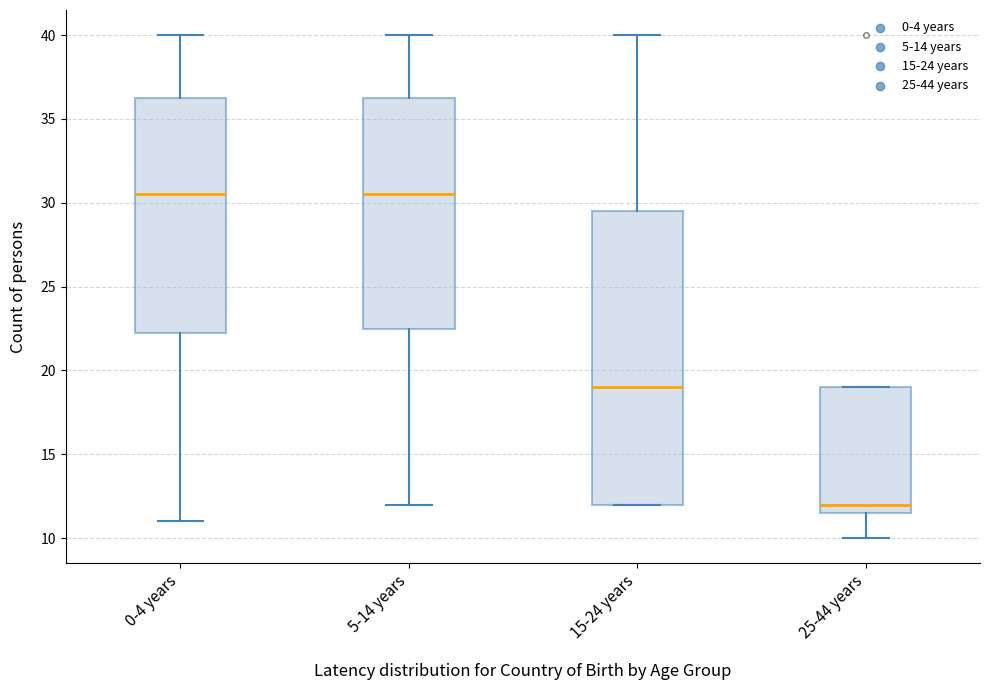

Reading left to right, transcribe this box plot: for each box, give where its median line is, the range the box spans, and where its two whiskers end, as read against the y-axis. The values are not printed on the chart, so give them approximately, as read against the axis.

0-4 years: median 30.5, box 22.5 to 36.5, whiskers 11.0 to 40.0
5-14 years: median 30.5, box 22.5 to 36.5, whiskers 12.0 to 40.0
15-24 years: median 19.0, box 12.0 to 29.5, whiskers 12.0 to 40.0
25-44 years: median 12.0, box 11.5 to 19.0, whiskers 10.0 to 19.0